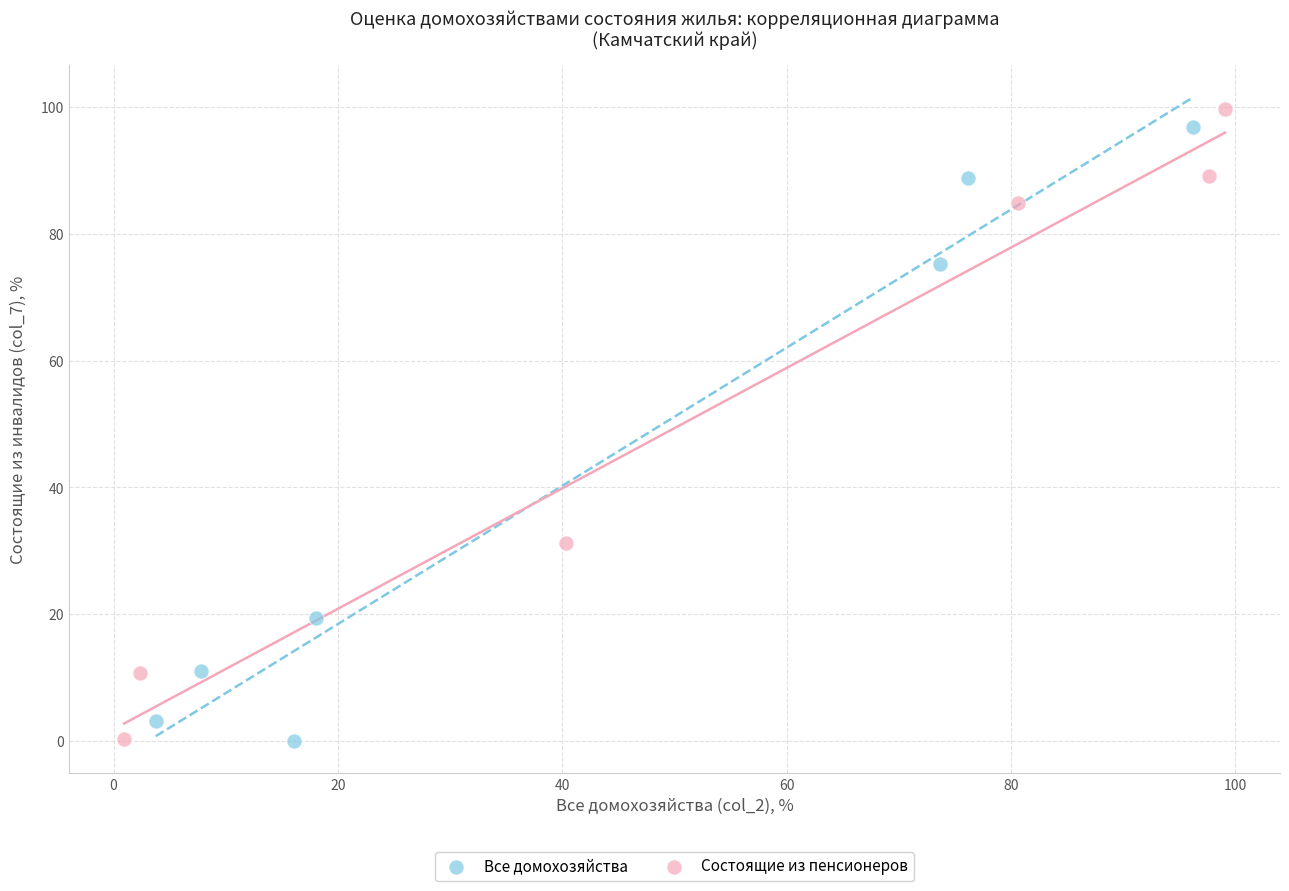

Which series contains the highest Y value?

Состоящие из пенсионеров